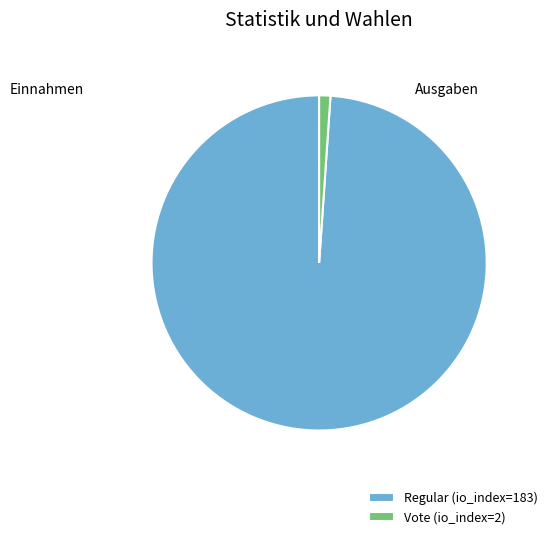

Which category has the biggest portion of the pie?

Regular (io_index=183)